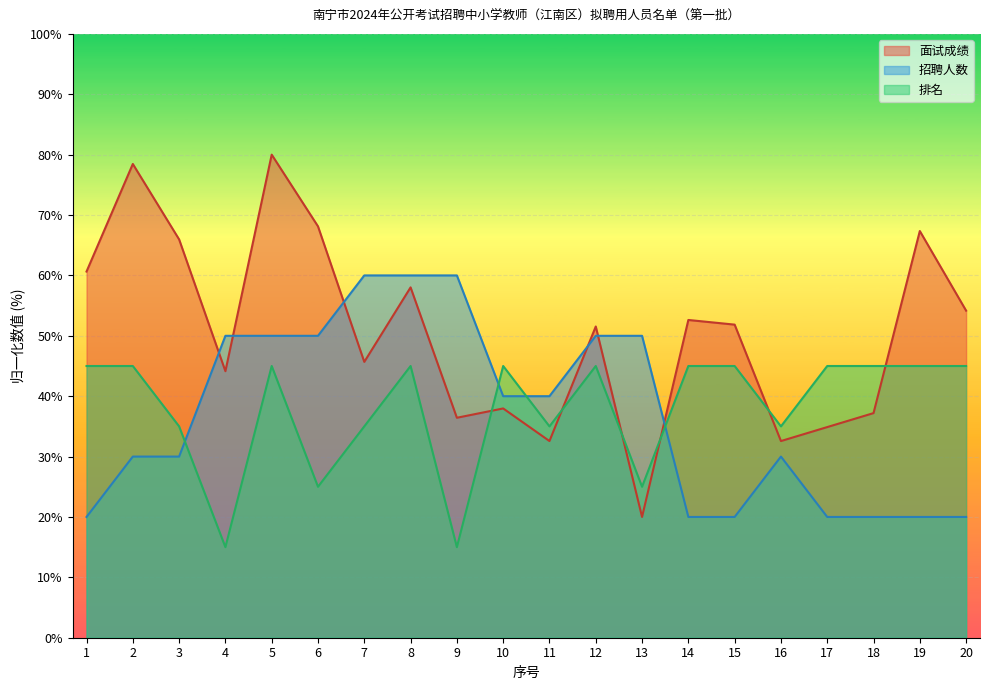

What is the difference between the maximum and minimum values in the 面试成绩 series?

60.0